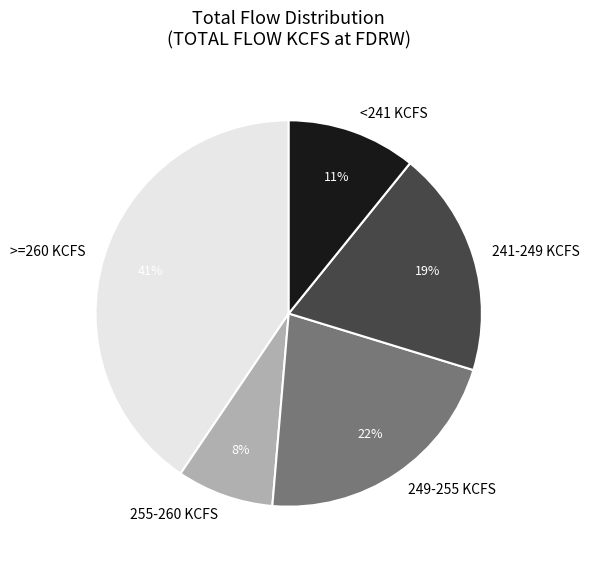

What is the ratio of the value at 255-260 KCFS to the value at 241-249 KCFS?

0.4